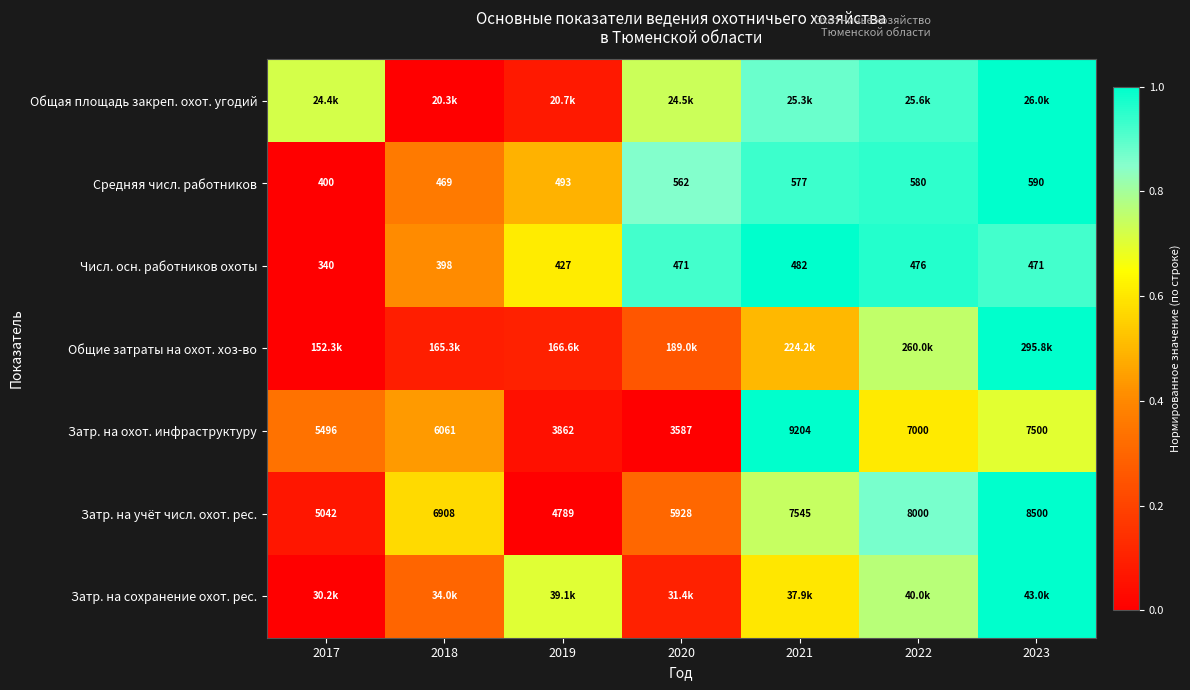

How many data points in Затр. на учёт числ. охот. рес. are less than 6908?

3